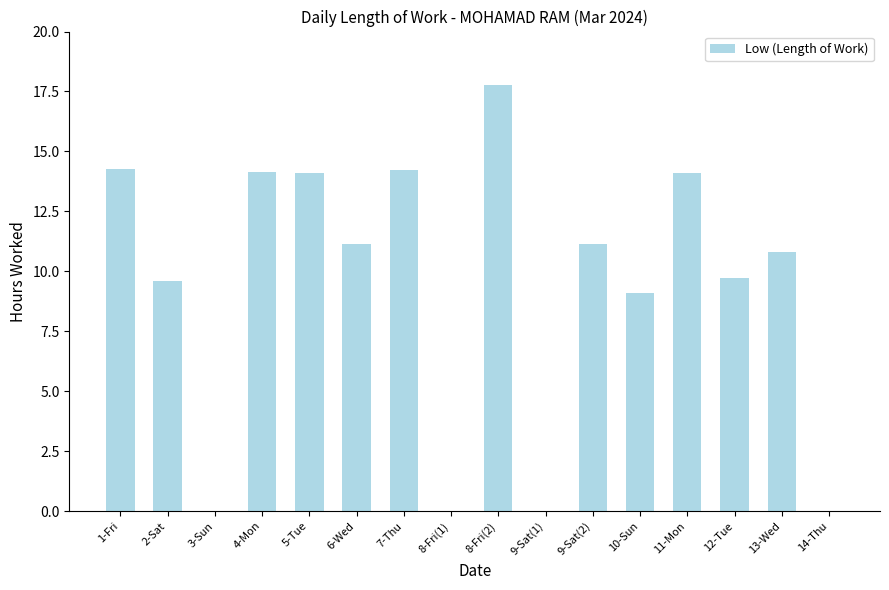

What is the sum of all values?

150.1